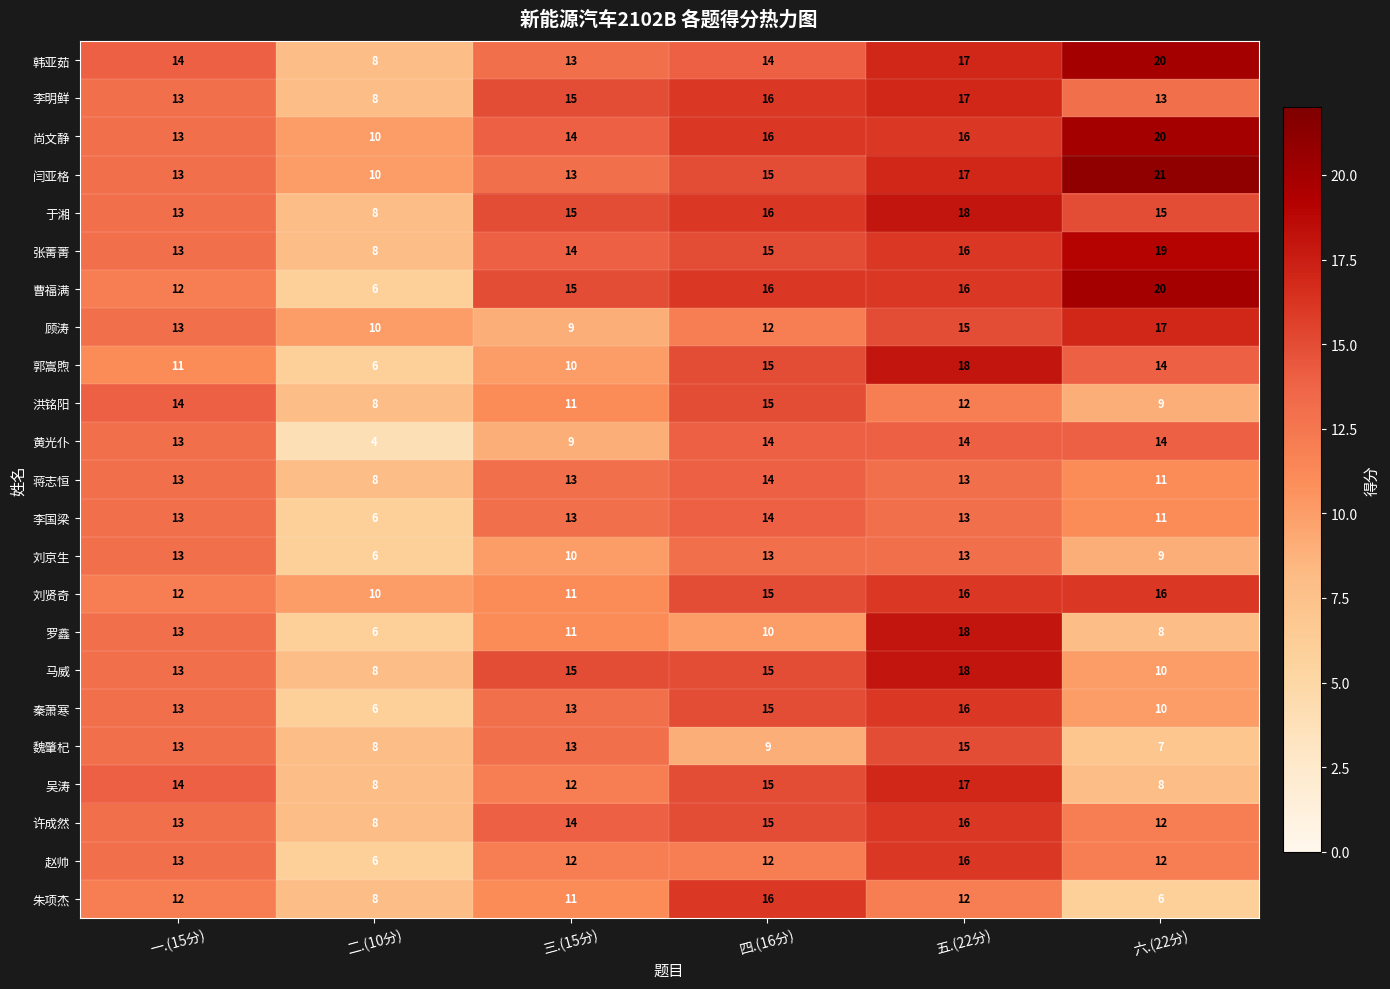

What is the total value across all series at 二.(10分)?

174